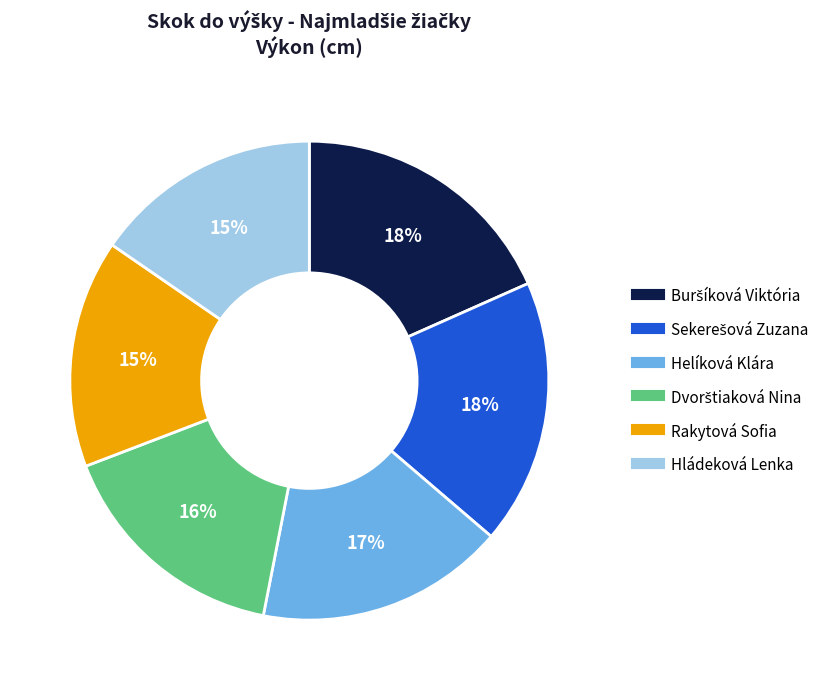

How many segments does this pie chart have?

6